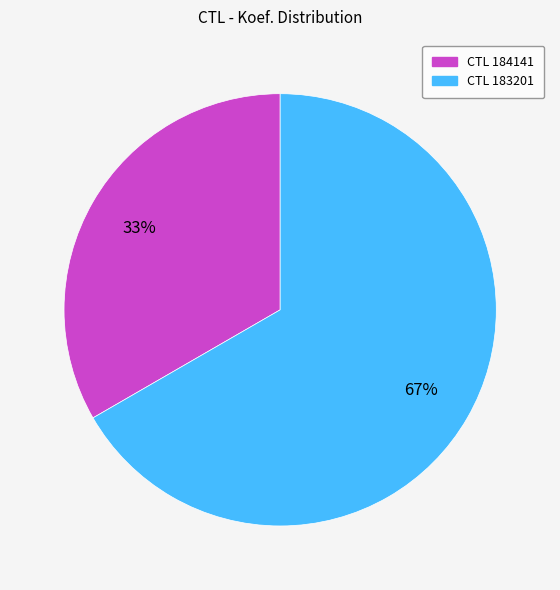

Is there a majority slice in this chart?

Yes